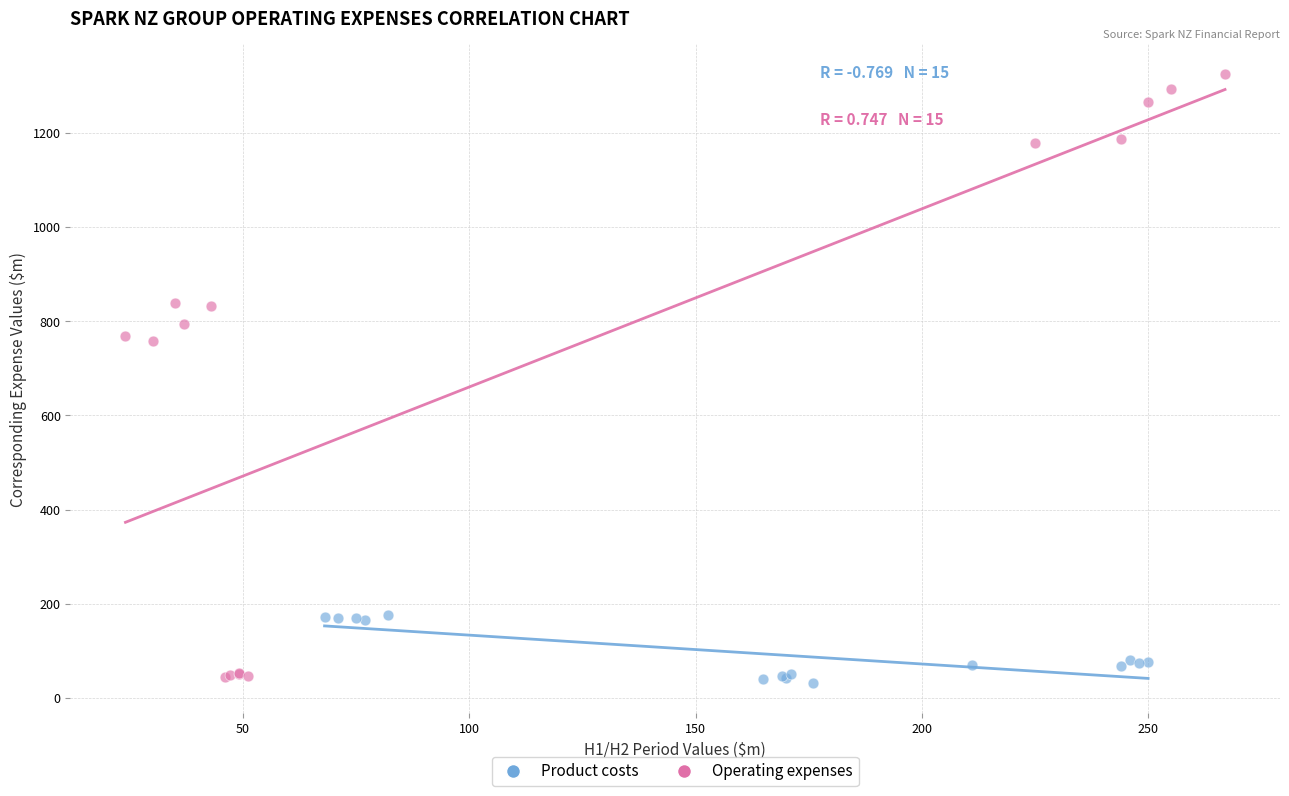

Which series contains the highest Y value?

Operating expenses